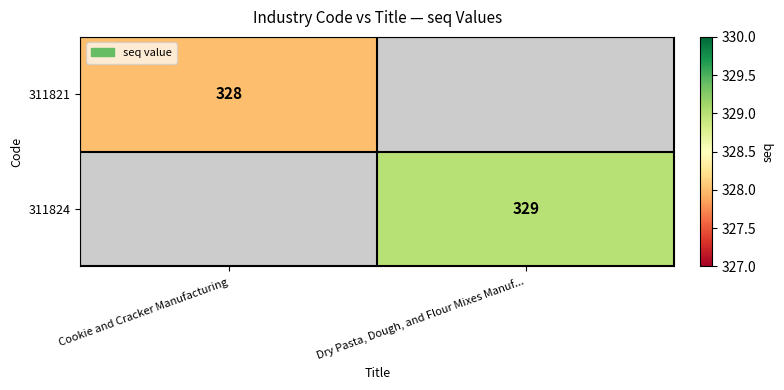

Is it true that 311824 equals 329 at Dry Pasta, Dough, and Flour Mixes Manuf...?

True